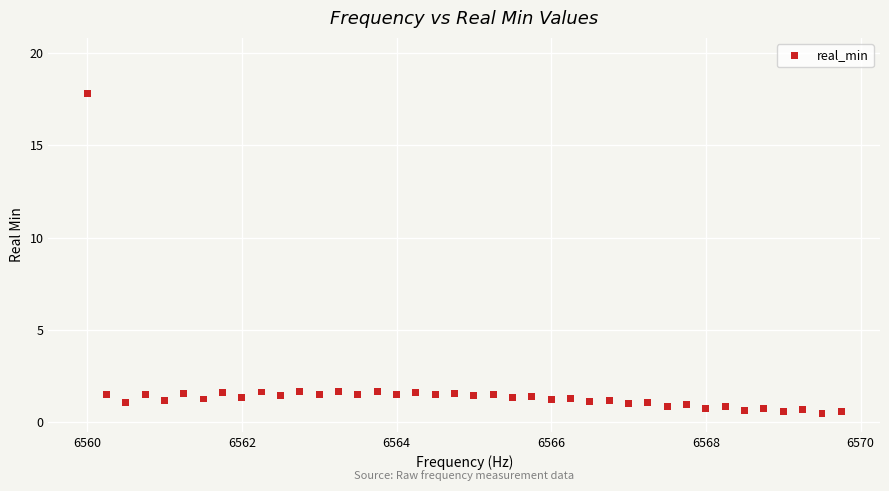

What is the range of X values (max minus min)?

9.8